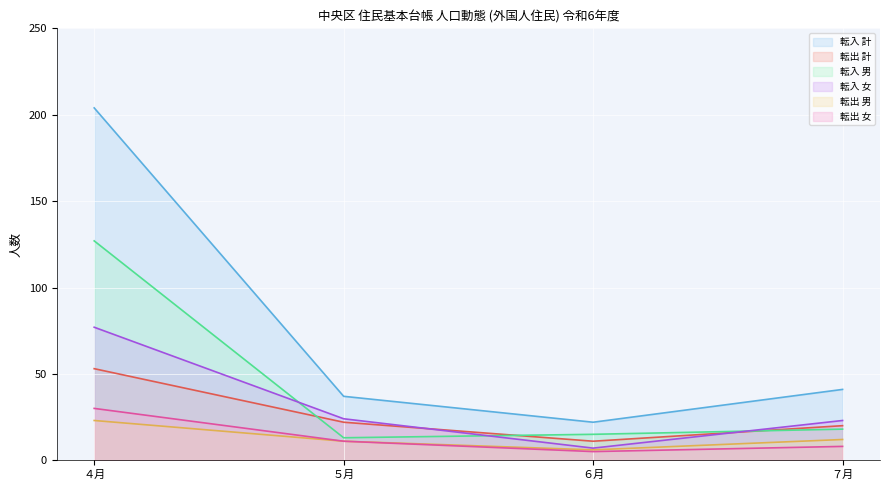

How many data points in 転出 女 are less than 11?

2